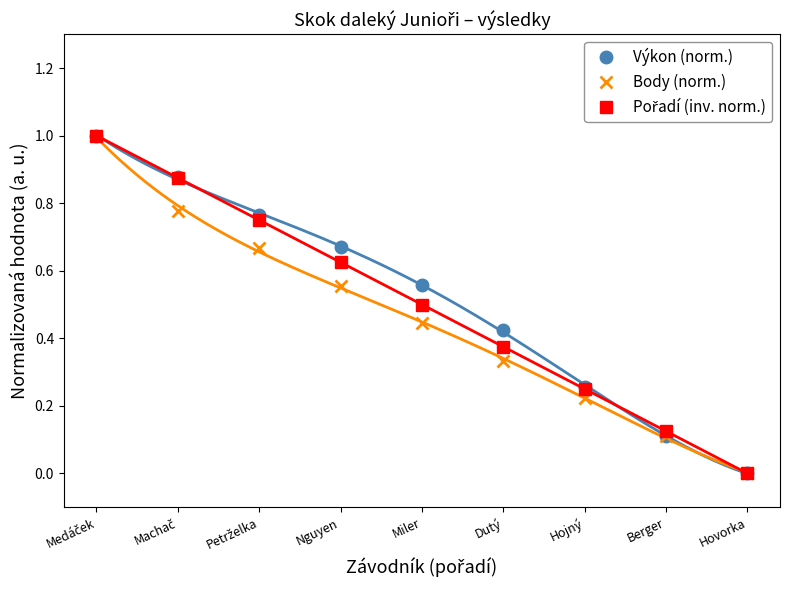

What position from the left is Medáček?

1